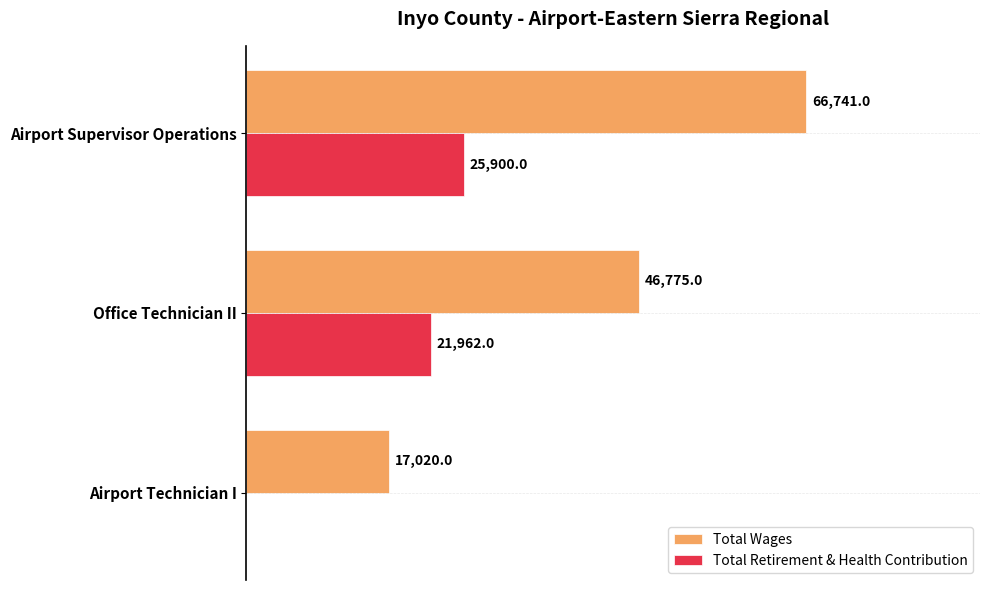

Is the value of Total Retirement & Health Contribution at Airport Supervisor Operations greater than the value of Total Wages at Office Technician II?

No